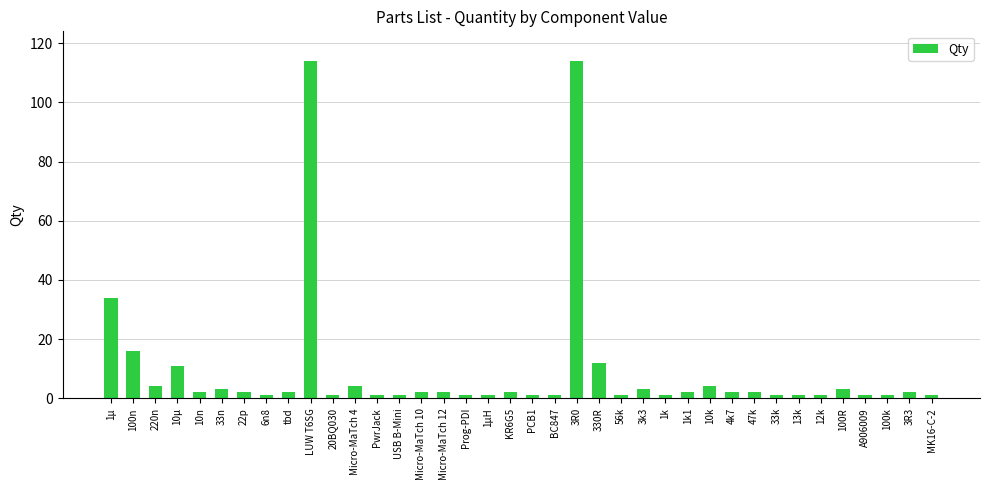

How many categories are shown in the chart?

38